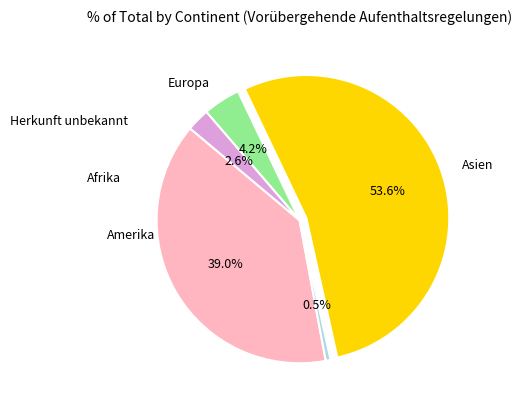

What percentage is the Asien slice, to the nearest percent?

54%